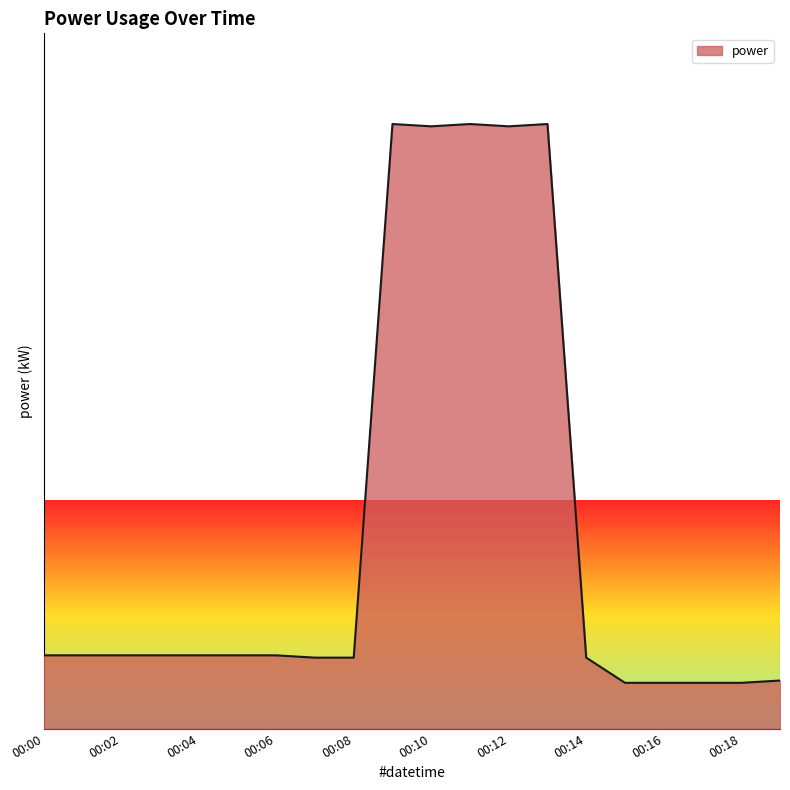

Does the chart display data point markers on the line(s)?

No